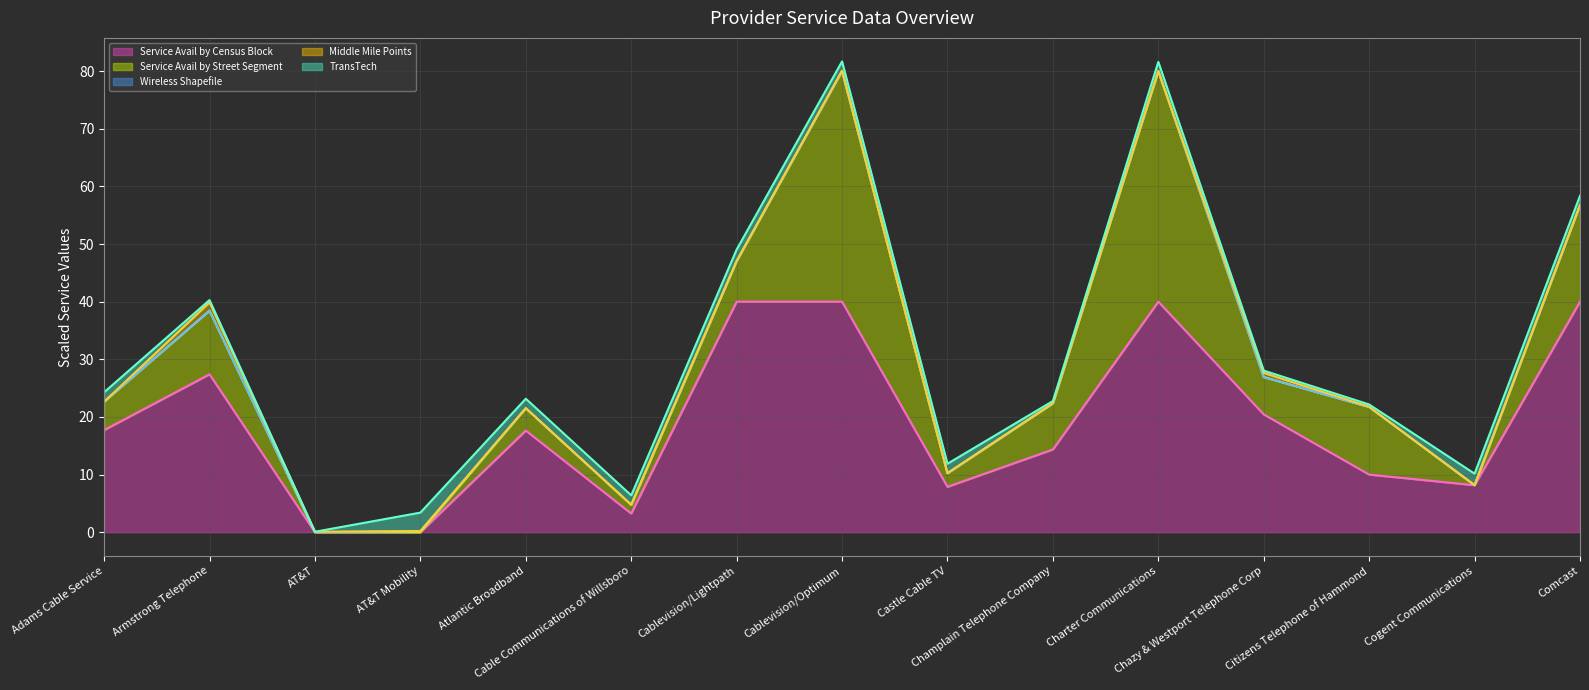

What is the total value across all series at Citizens Telephone of Hammond?

97.4